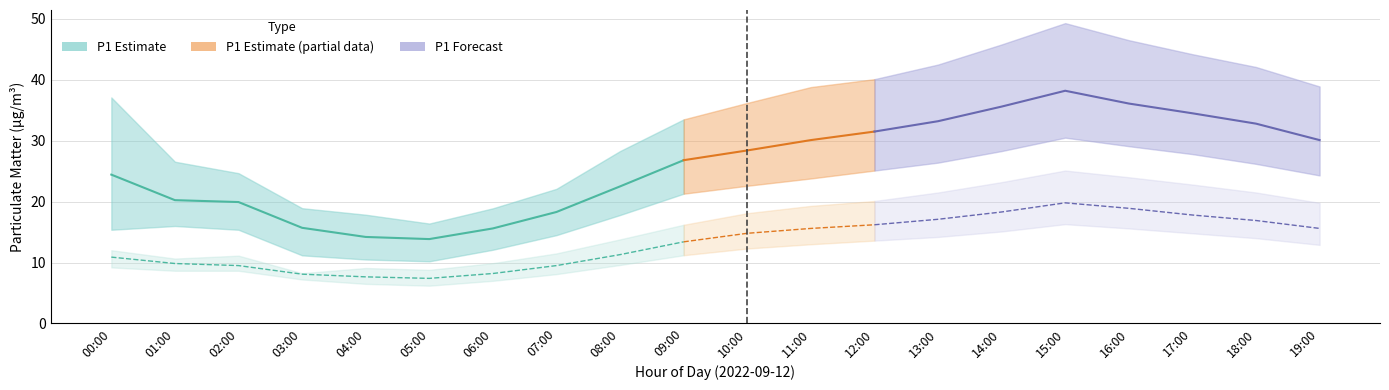

Which category has the highest value across all series?

15:00